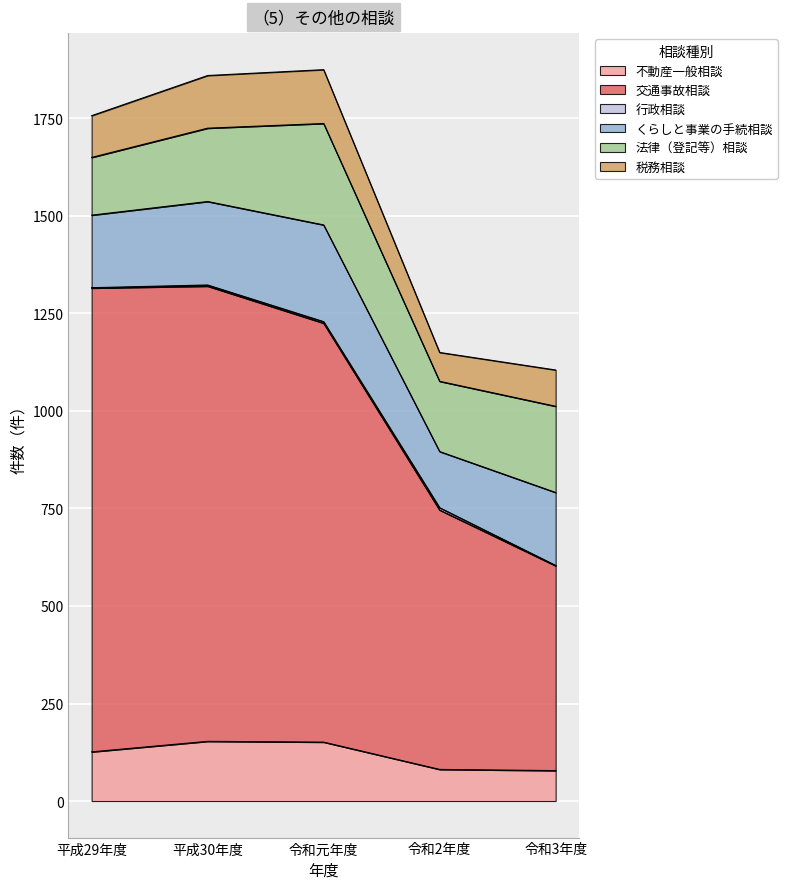

Which series changed the most between 令和元年度 and 令和2年度?

交通事故相談